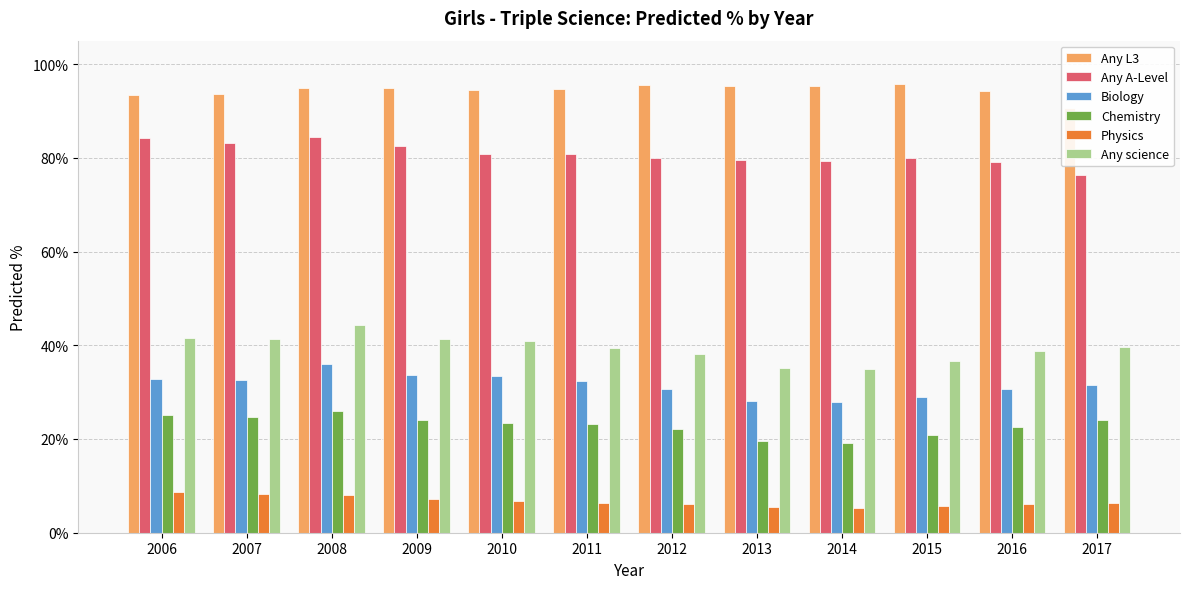

What is the highest value of the Any science series?

0.4